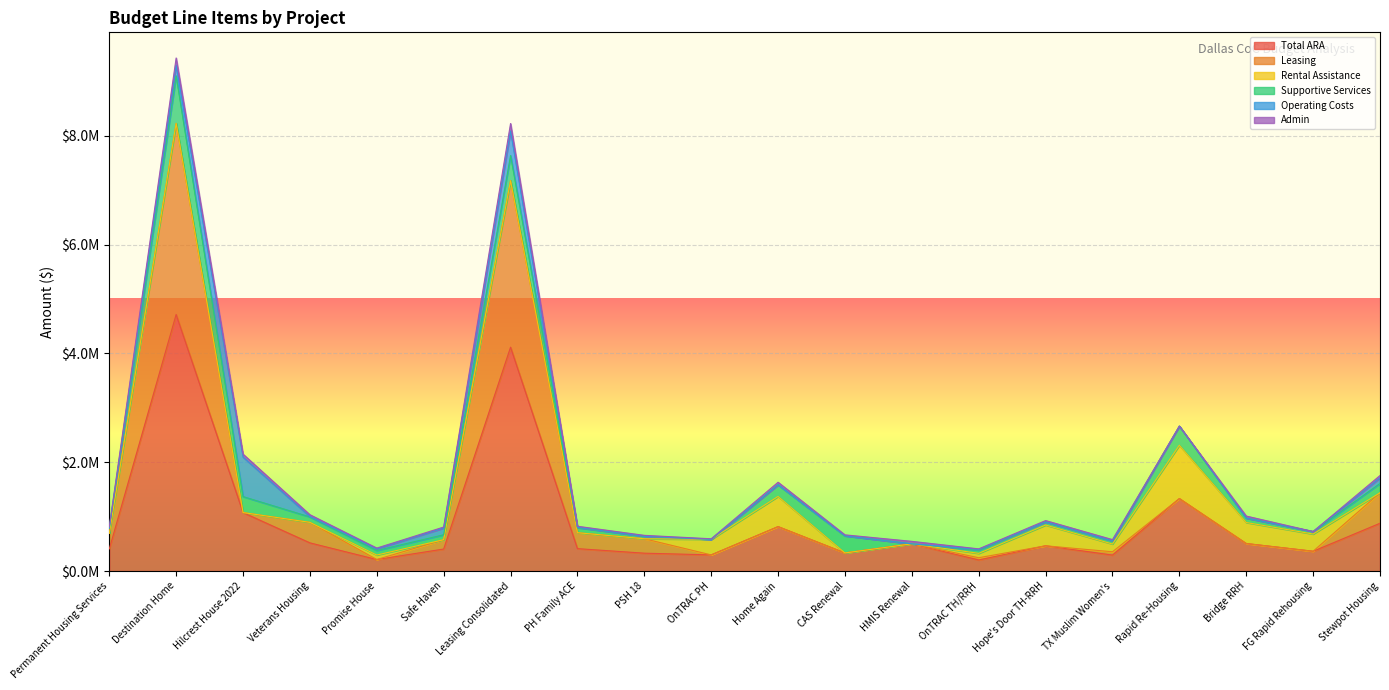

Reading left to right, transcribe all the data shown in this chart.

Total ARA: 405646	4714297	1074151	517410	211023	404065	4113870	411334	327802	296225	815902	332256	500000	203478	463628	293053	1331700	505075	363239	877819
Leasing: 286823	3513225	0	376750	0	171731	3060407	292615	265204	0	0	0	0	40800	0	60672	0	0	0	560550
Rental Assistance: 0	0	0	0	82800	0	0	0	0	286248	554712	0	0	80136	381408	142464	979800	386400	316632	0
Supportive Services: 90000	872344	293709	100115	83128	90515	460974	92174	46620	0	213880	314605	0	59915	57220	54275	351900	81154	46607	171360
Operating Costs: 6545	195415	726187	6545	31724	123568	450798	6545	0	0	0	0	0	13200	0	3000	0	0	0	101909
Admin: 22278	133313	54255	34000	13371	18251	138454	20000	15978	9977	47310	17651	45400	9427	25000	23600	0	37521	0	43500